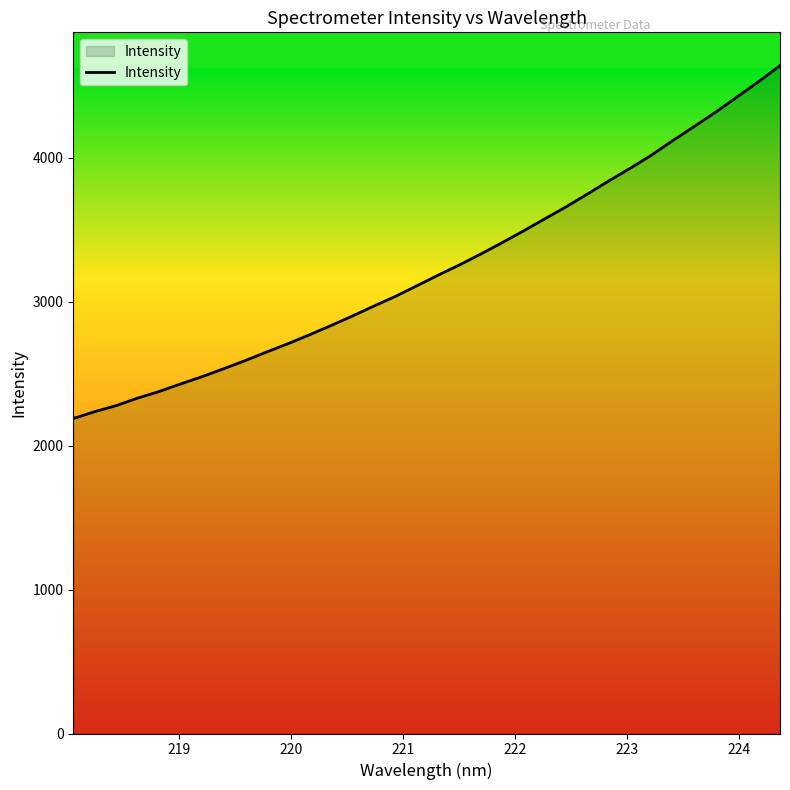

What is the sum of all values?

110120.8